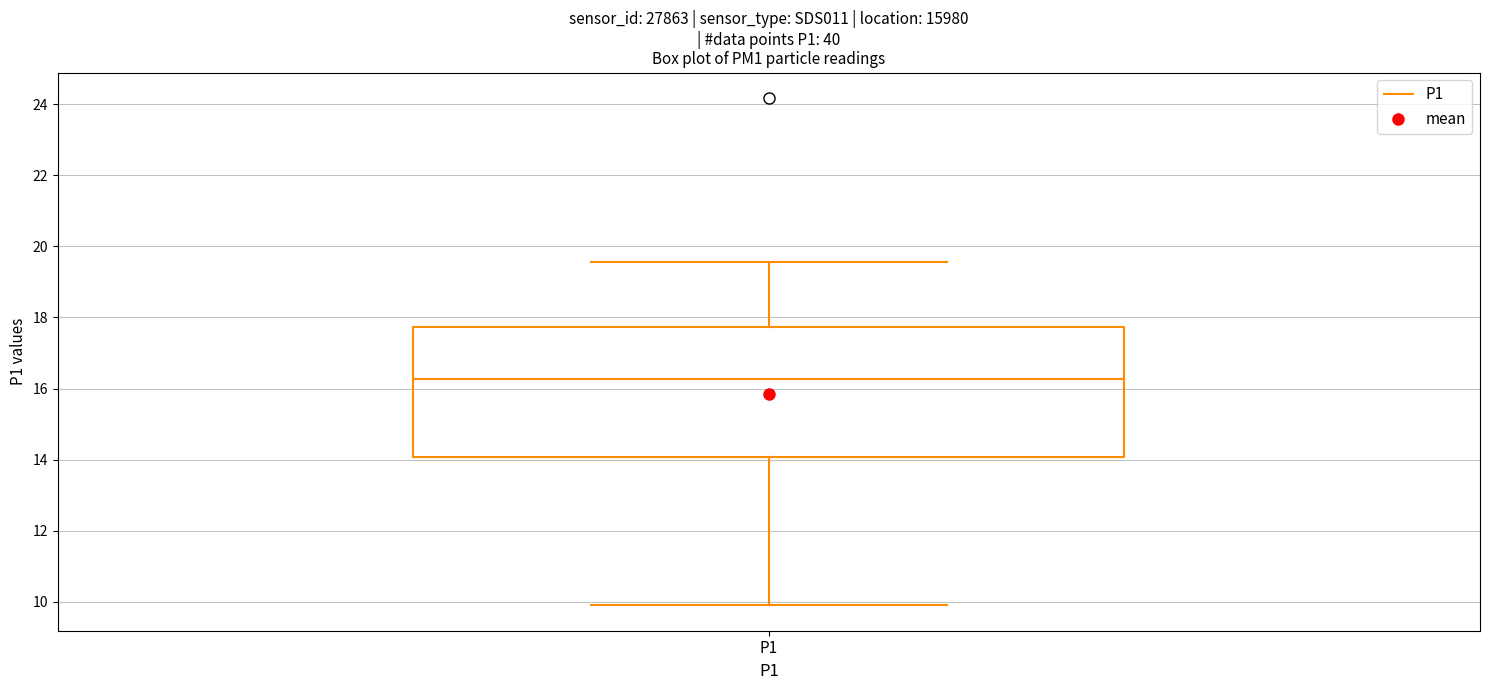

Transcribe this box plot: give where the median line is, the range the box spans, and where the two whiskers end, as read against the y-axis. The values are not printed on the chart, so give them approximately, as read against the axis.

median 16.2, box 14.0 to 17.8, whiskers 10.0 to 19.6